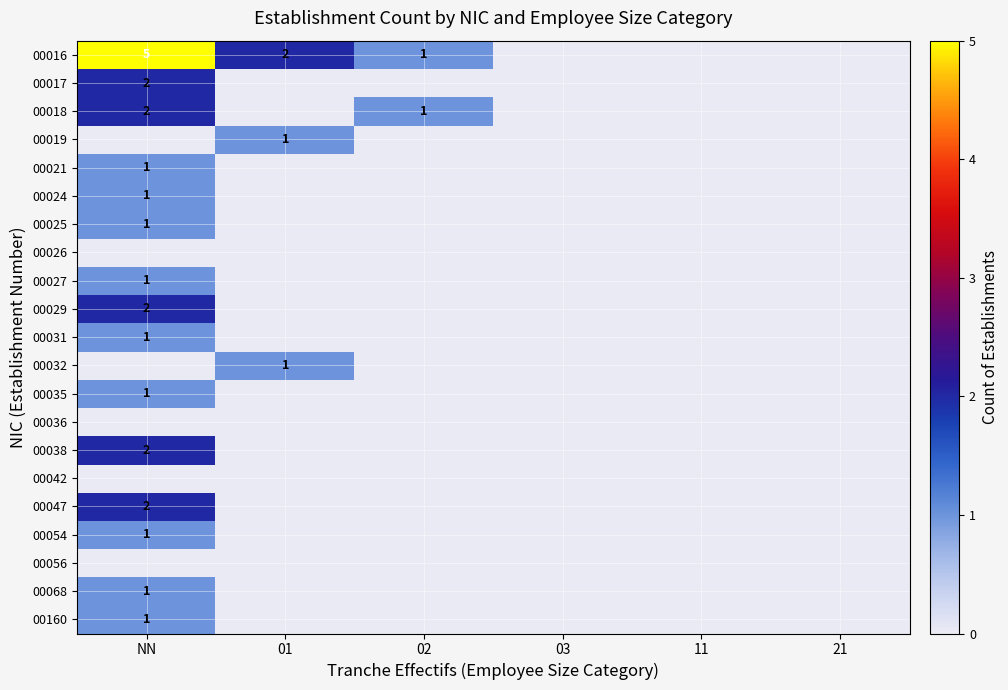

The value of 00029 at NN is 3. True or false?

False